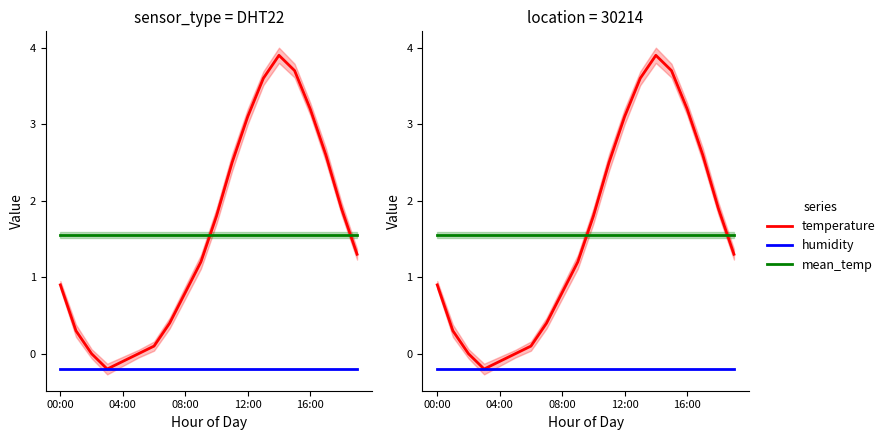

How many distinct data groups are displayed?

3